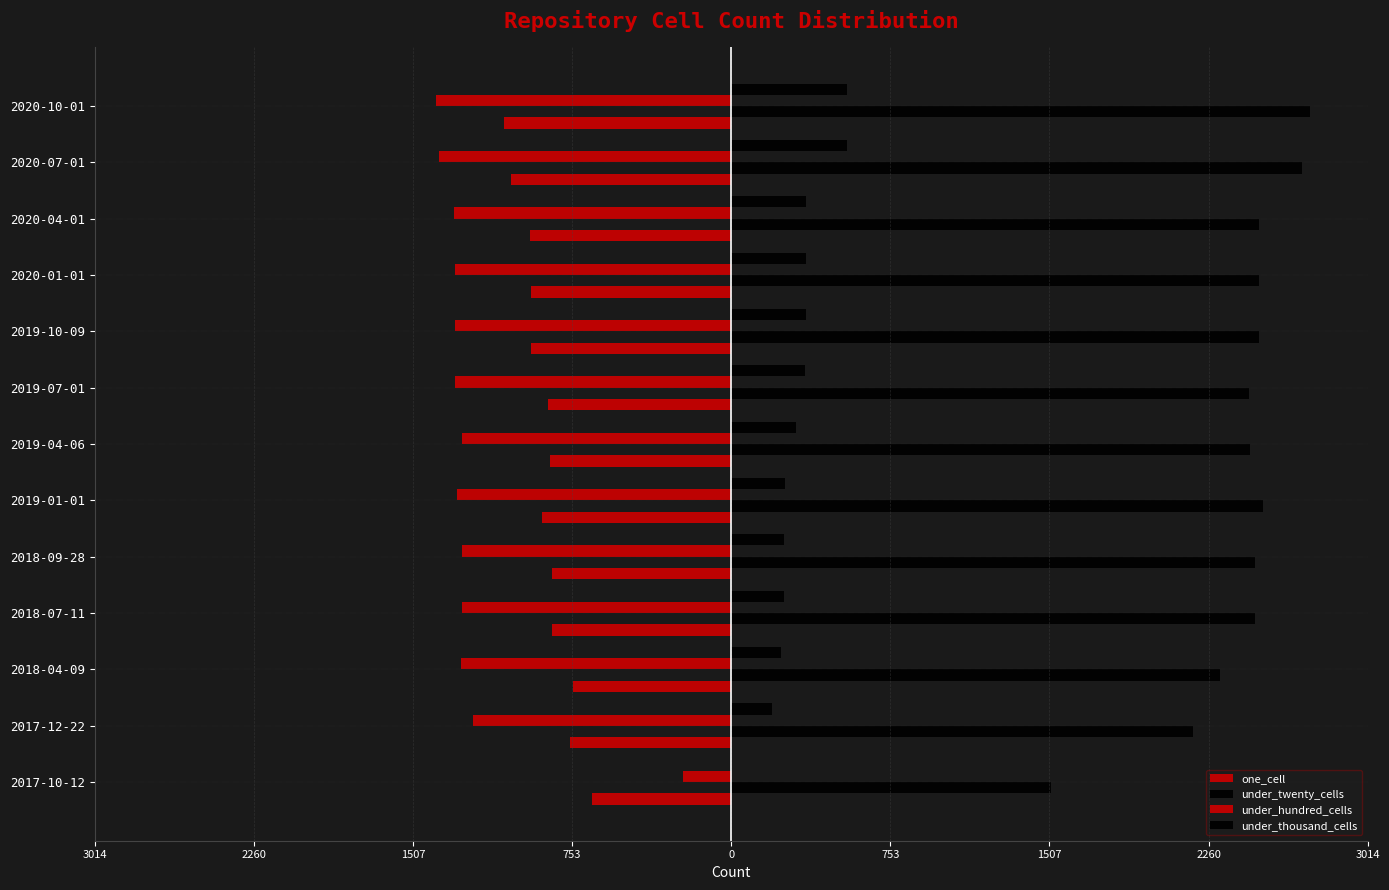

What are all the series names shown in the legend?

one_cell, under_twenty_cells, under_hundred_cells, under_thousand_cells